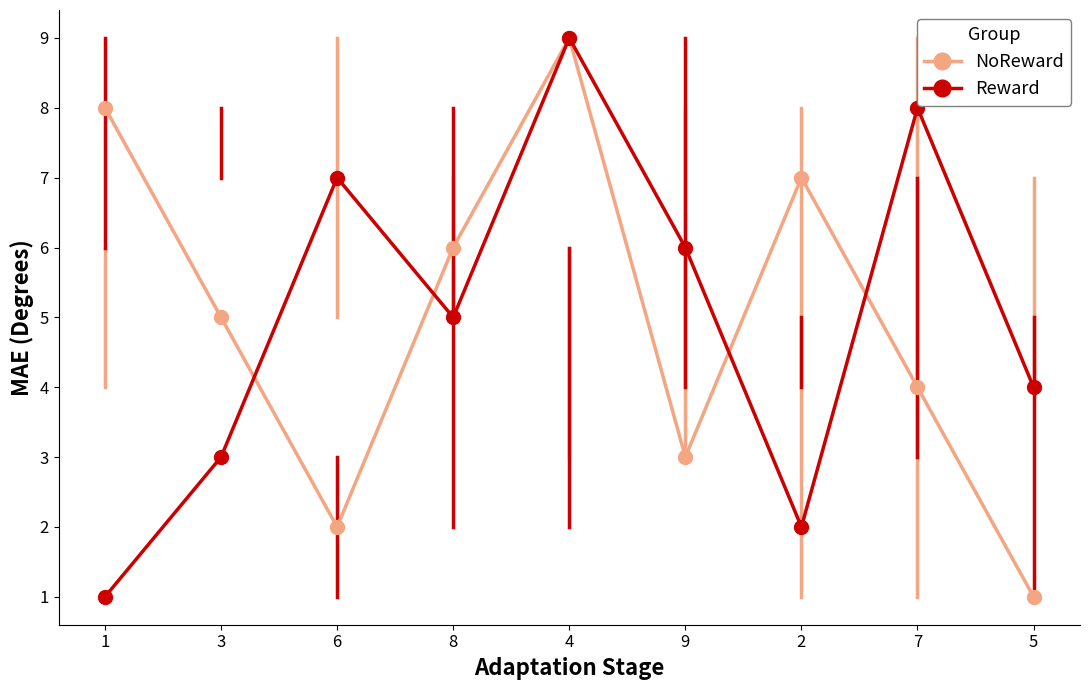

What position from the right is 8?

6